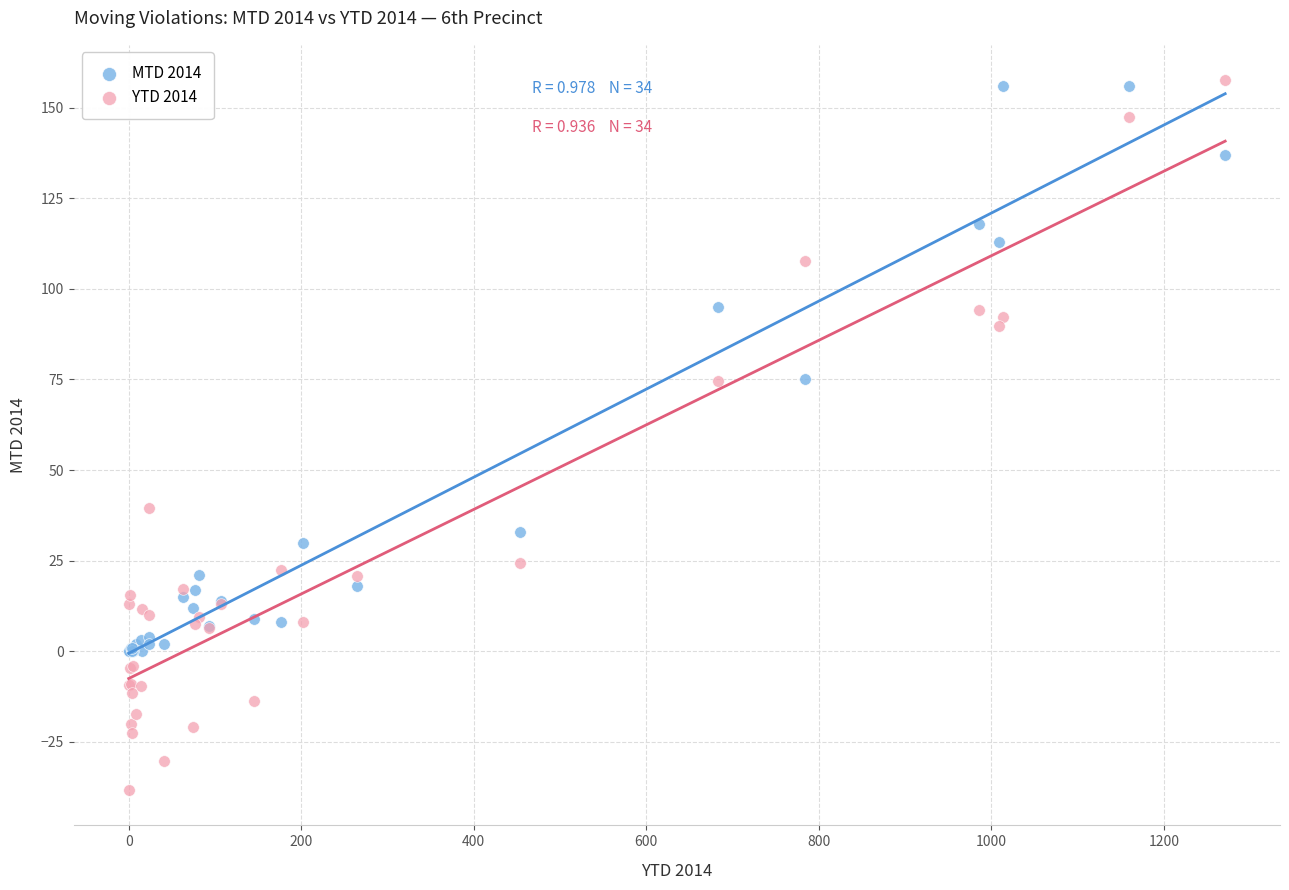

Which series has the widest spread of Y values?

YTD 2014